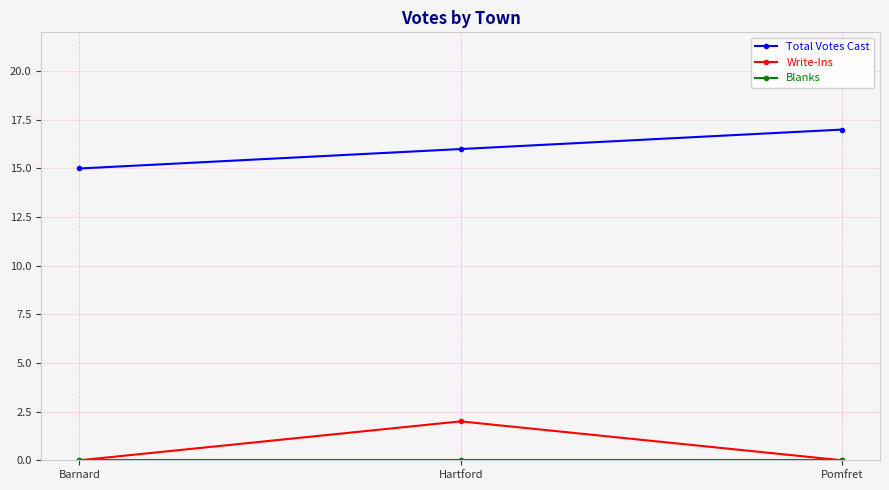

What is the approximate value of Total Votes Cast at Pomfret?

17